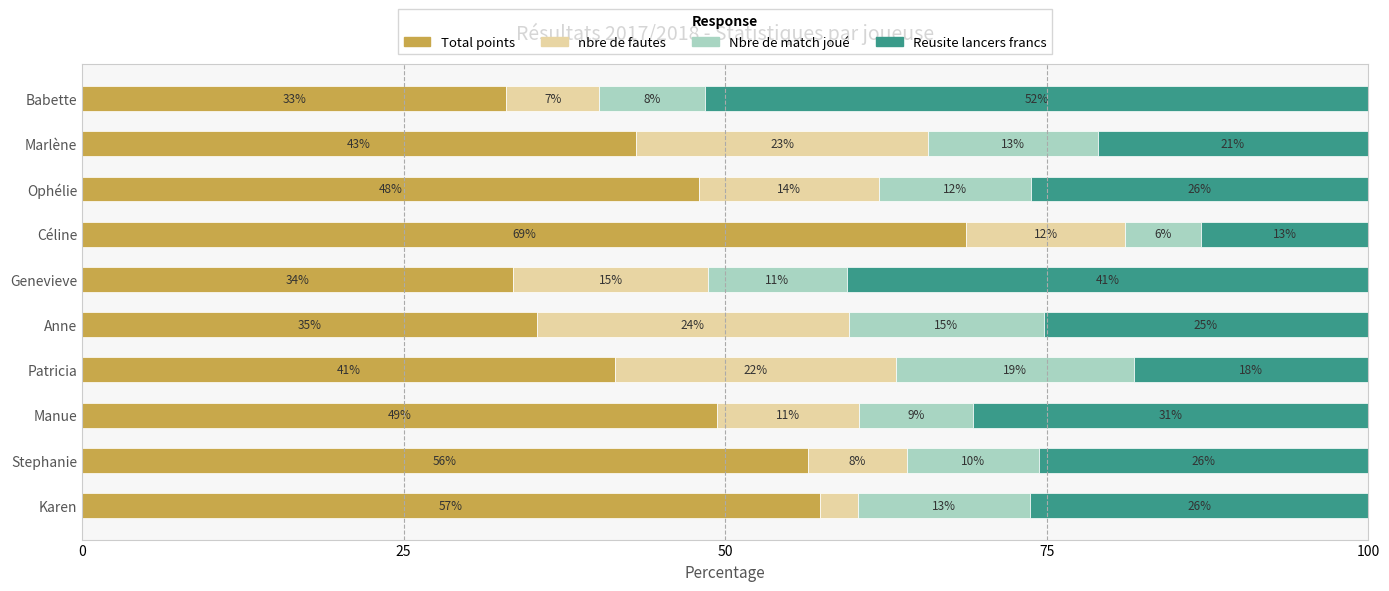

Reading left to right, what are all the values shown in this chart?

Total points: 57.3	56.4	49.4	41.4	35.4	33.5	68.7	48.0	43.1	33.0
nbre de fautes: 3.0	7.7	11.1	21.8	24.2	15.1	12.4	14.0	22.7	7.2
Nbre de match joué: 13.4	10.3	8.8	18.5	15.2	10.8	5.9	11.8	13.2	8.2
Reusite lancers francs: 26.3	25.6	30.7	18.2	25.3	40.5	13.0	26.2	21.1	51.5